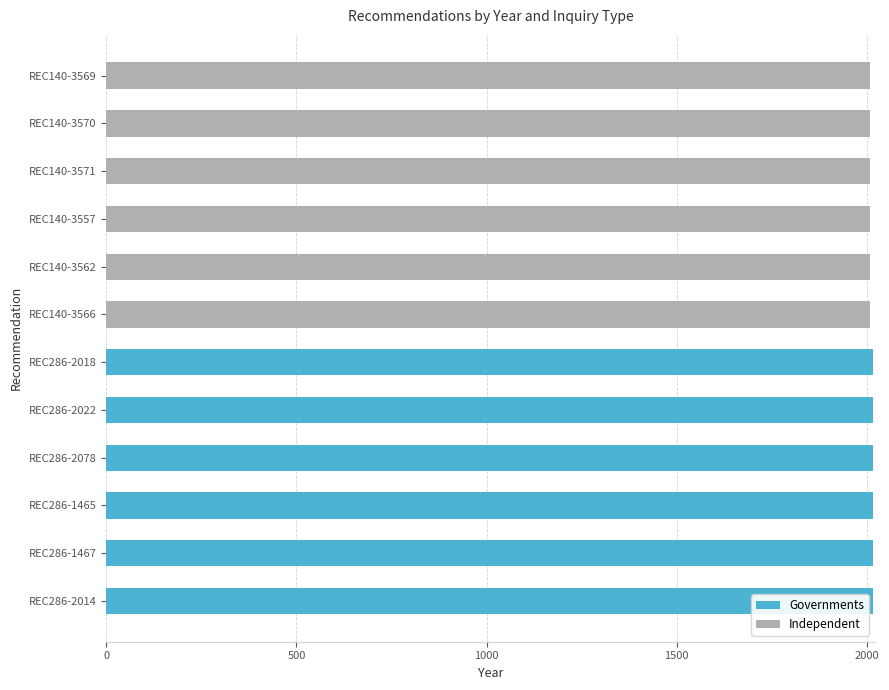

The value of Governments at REC286-1467 is 2016. True or false?

True